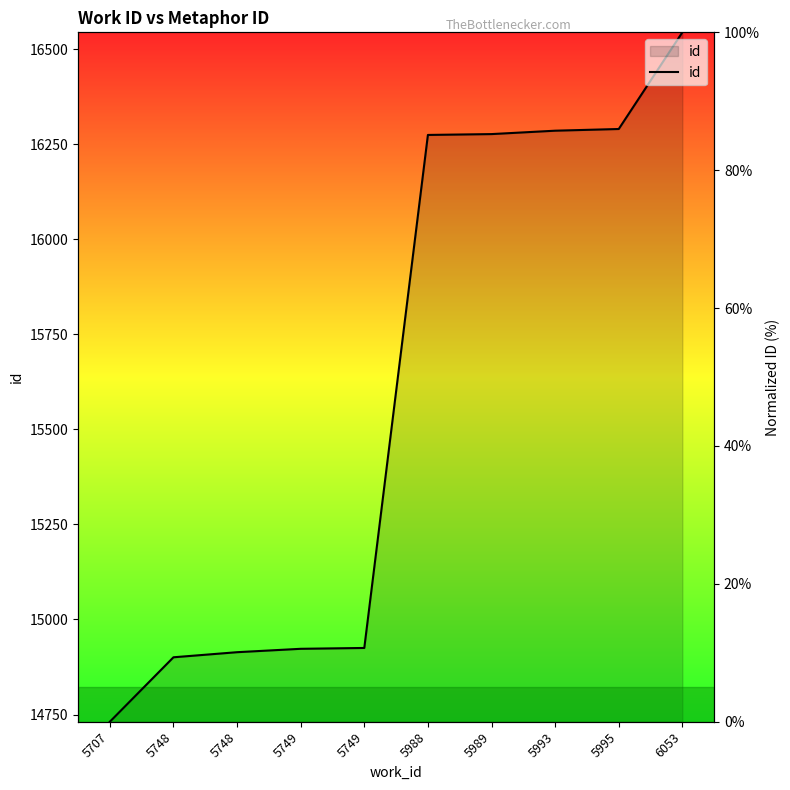

List the labels in order of value, smallest first.

5707, 5748, 5748, 5749, 5749, 5988, 5989, 5993, 5995, 6053